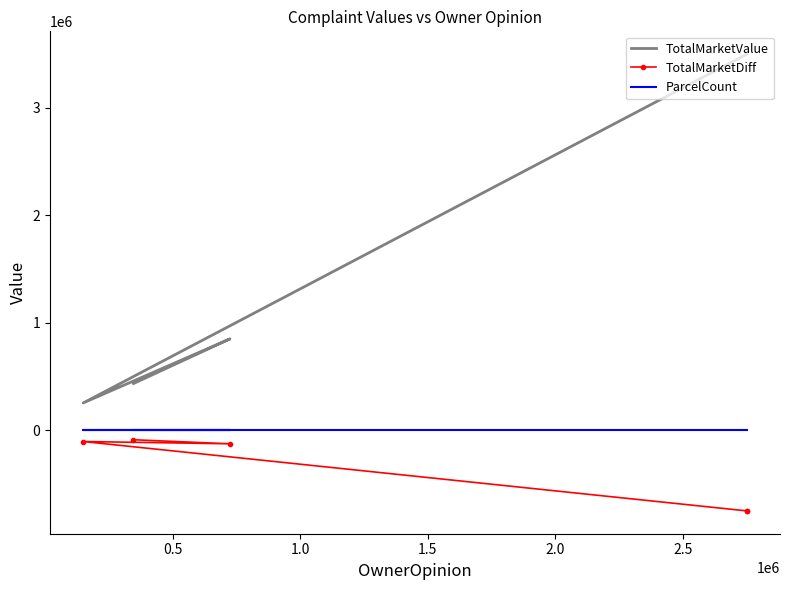

Is this an area chart (filled region under the line)?

No